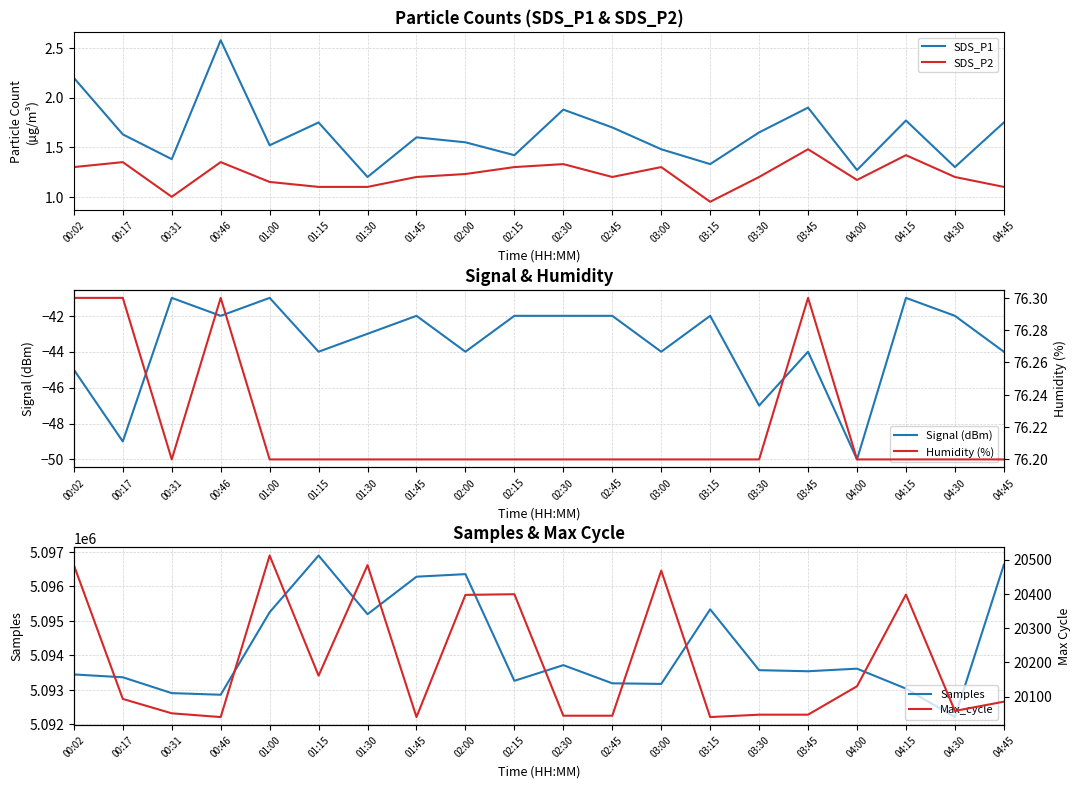

Count the number of categories in the chart.

20